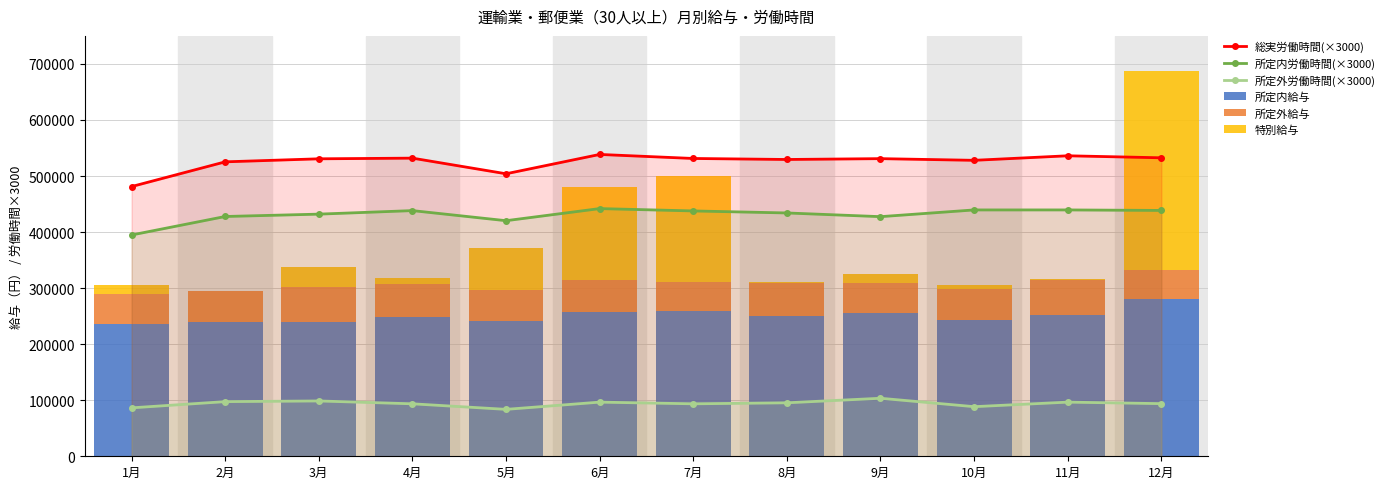

What are all the series names shown in the legend?

総実労働時間(×3000), 所定内労働時間(×3000), 所定外労働時間(×3000), 所定内給与, 所定外給与, 特別給与